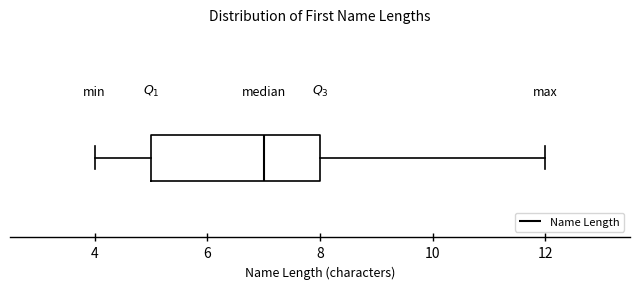

Transcribe this box plot: give where the median line is, the range the box spans, and where the two whiskers end, as read against the x-axis. The values are not printed on the chart, so give them approximately, as read against the axis.

median 7, box 5 to 8, whiskers 4 to 12